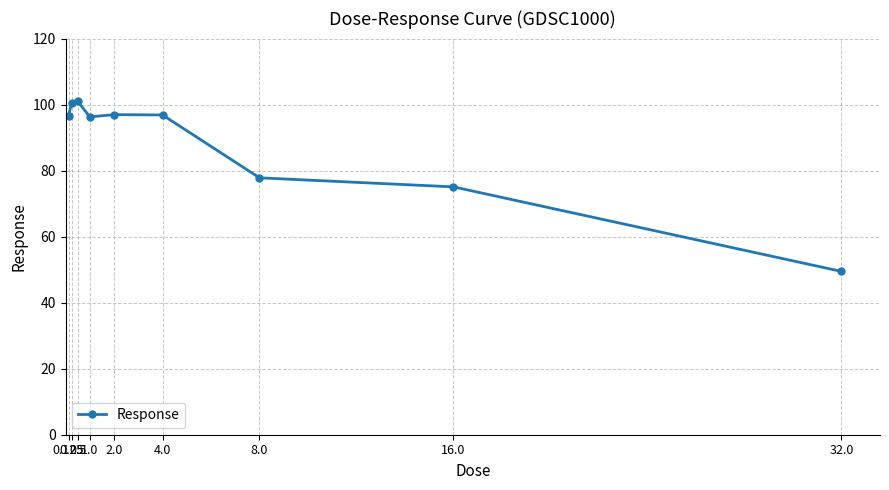

What is the change in value from 4.0 to 8.0?

-19.0